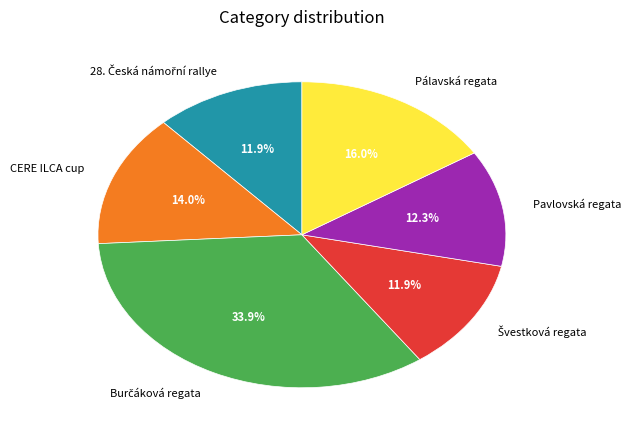

Does any single category account for the majority?

No